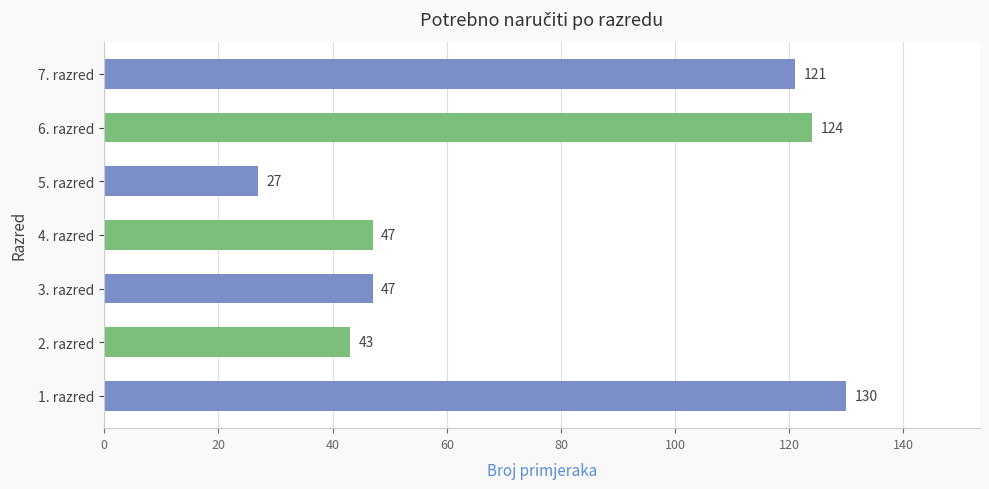

Which label corresponds to the largest value in the chart?

1. razred